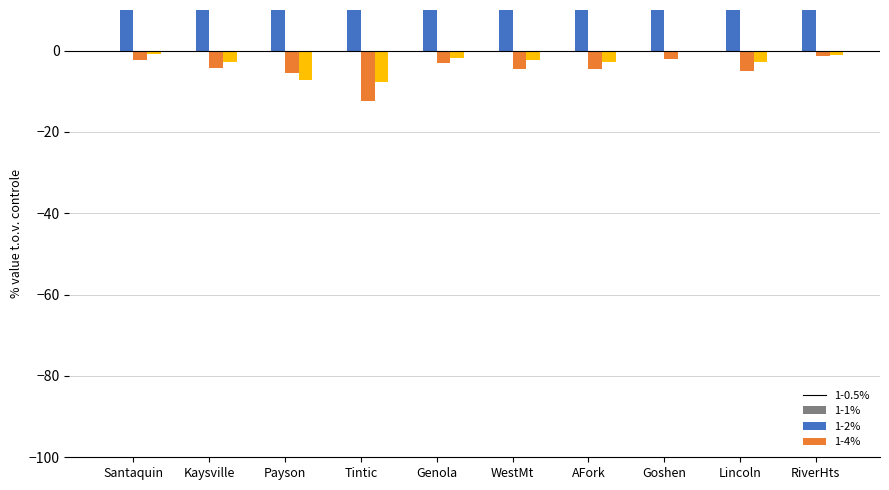

At which label does 1-2% reach its minimum?

Tintic